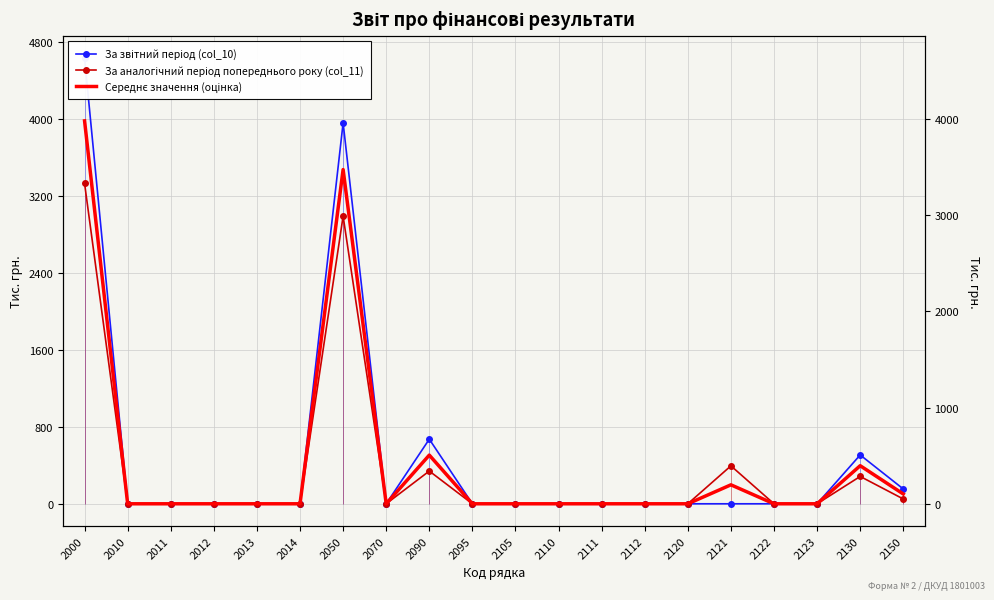

What is the difference between the maximum and minimum values in the За звітний період (col_10) series?

4627.0